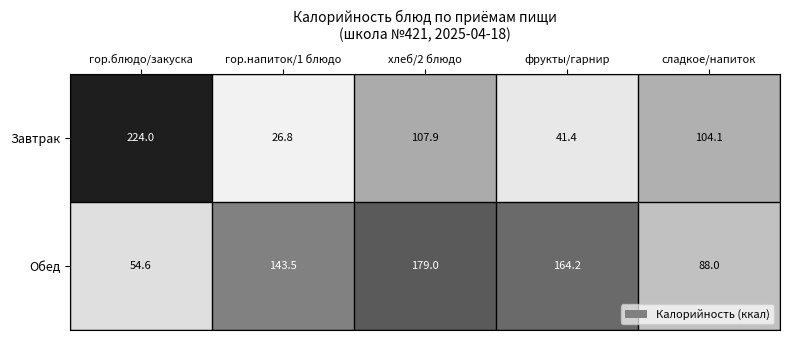

What is the total value across all series at хлеб/2 блюдо?

286.9